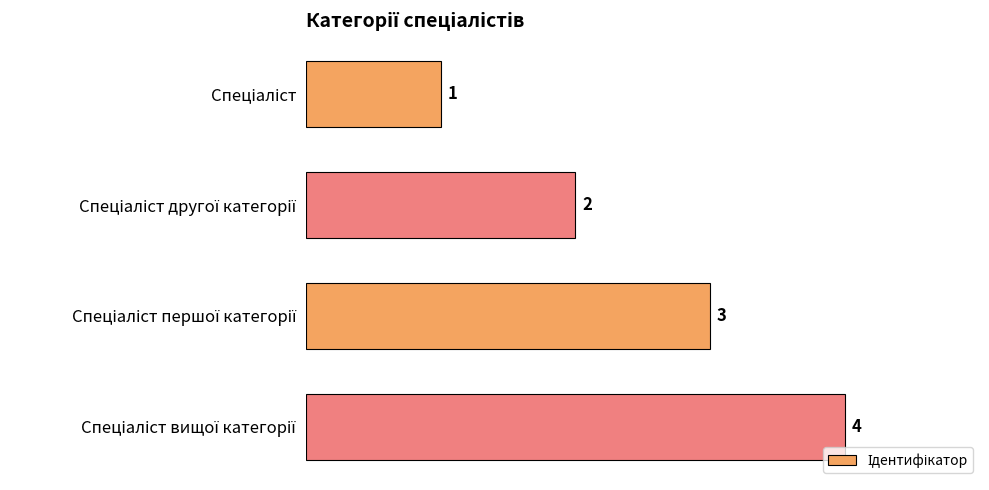

What is the value of the 2nd bar from the top?

2